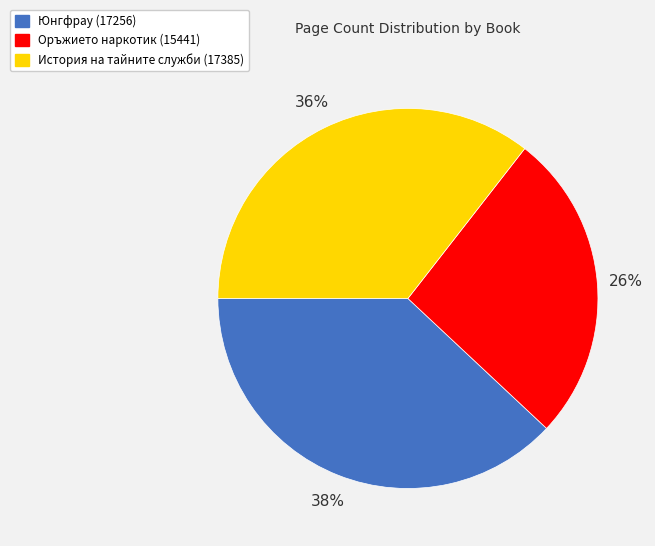

Rank the categories by value from highest to lowest.

Юнгфрау (17256), История на тайните служби (17385), Оръжието наркотик (15441)